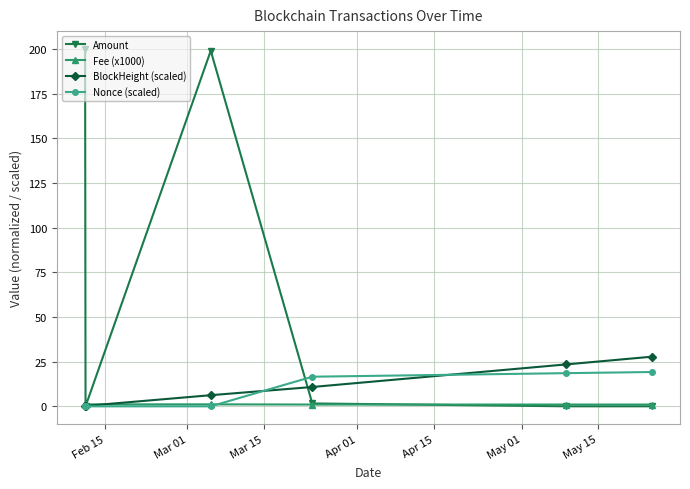

Count the number of data series in this chart.

4